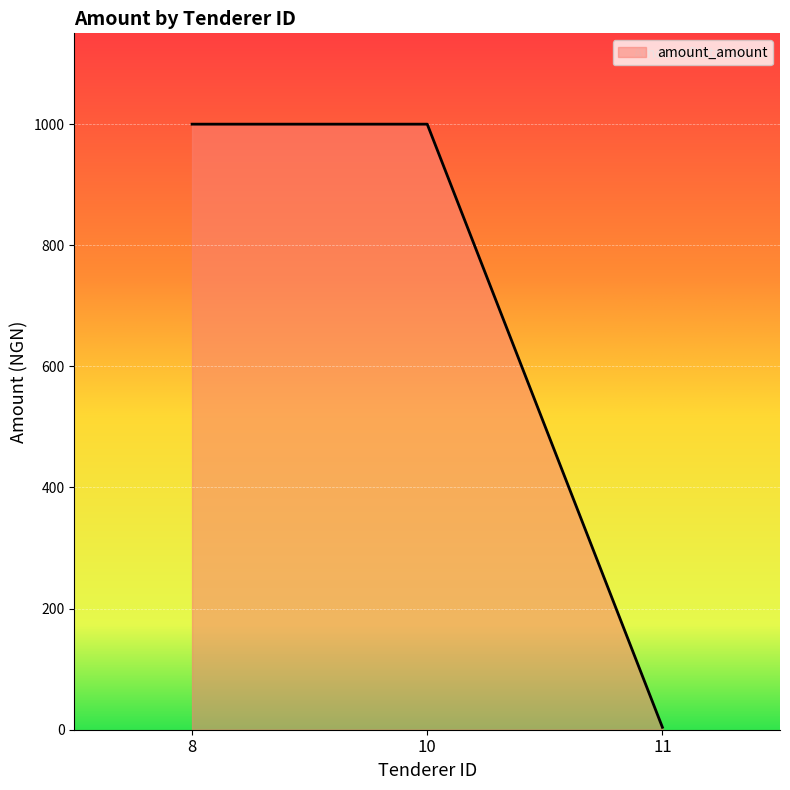

The value at 8 is 1000. True or false?

True